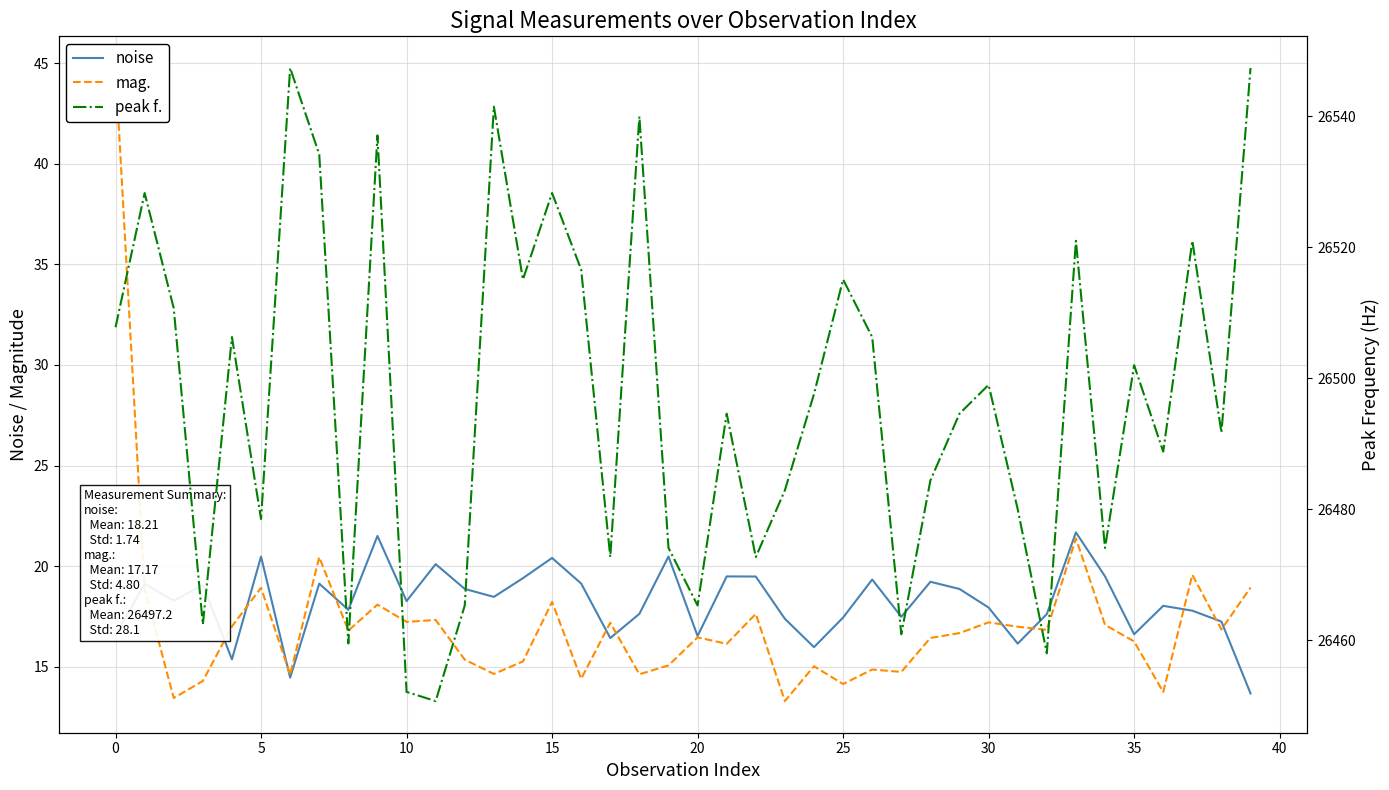

Reading left to right, extract all data points from this chart.

noise: 16.5	19.1	18.3	19.1	15.4	20.5	14.5	19.1	17.8	21.5	18.3	20.1	18.9	18.5	19.4	20.4	19.1	16.4	17.6	20.5	16.5	19.5	19.5	17.4	16.0	17.4	19.3	17.5	19.2	18.9	17.9	16.2	17.6	21.7	19.5	16.6	18.0	17.8	17.2	13.7
mag.: 44.8	18.9	13.4	14.3	17.0	18.9	14.6	20.4	16.8	18.1	17.2	17.3	15.4	14.6	15.3	18.2	14.4	17.2	14.6	15.1	16.5	16.1	17.6	13.3	15.0	14.1	14.9	14.7	16.4	16.7	17.2	17.0	16.8	21.4	17.1	16.3	13.7	19.6	16.9	18.9
peak f.: 26507.8	26528.3	26510.7	26462.4	26506.3	26478.5	26547.4	26534.2	26459.5	26537.1	26452.1	26450.7	26465.3	26541.5	26515.1	26528.3	26516.6	26472.7	26540.0	26474.1	26465.3	26494.6	26472.7	26482.9	26497.6	26515.1	26506.3	26460.9	26484.4	26494.6	26499.0	26480.0	26458.0	26521.0	26474.1	26502.0	26488.8	26521.0	26491.7	26547.4